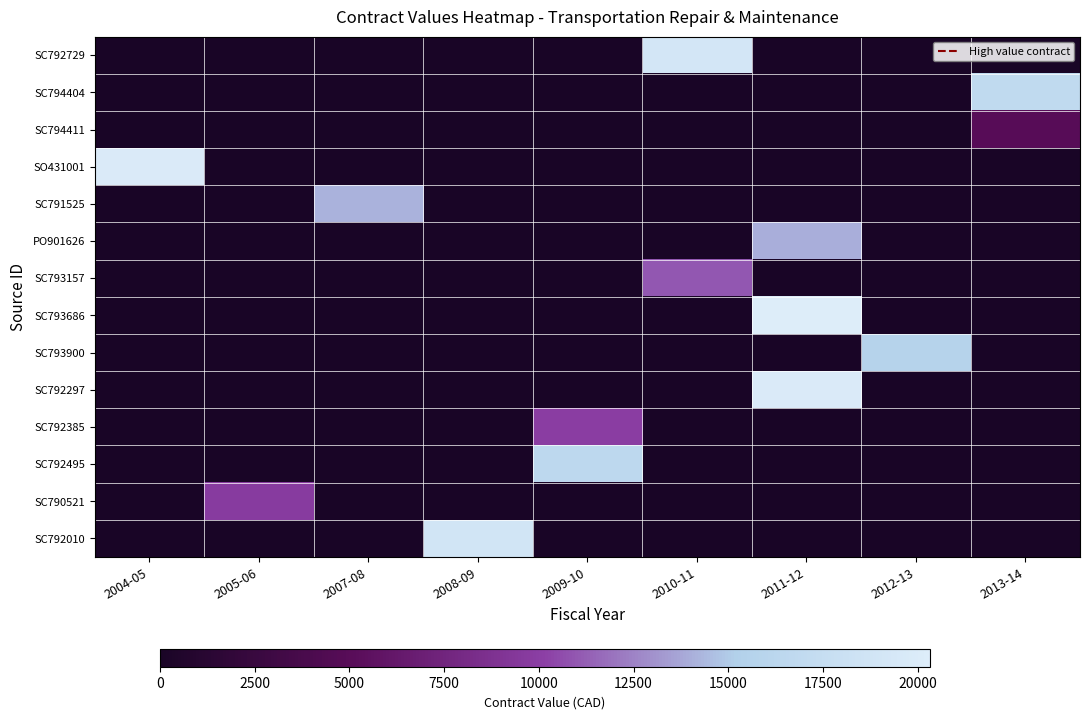

Which label corresponds to the largest value in the chart?

2011-12